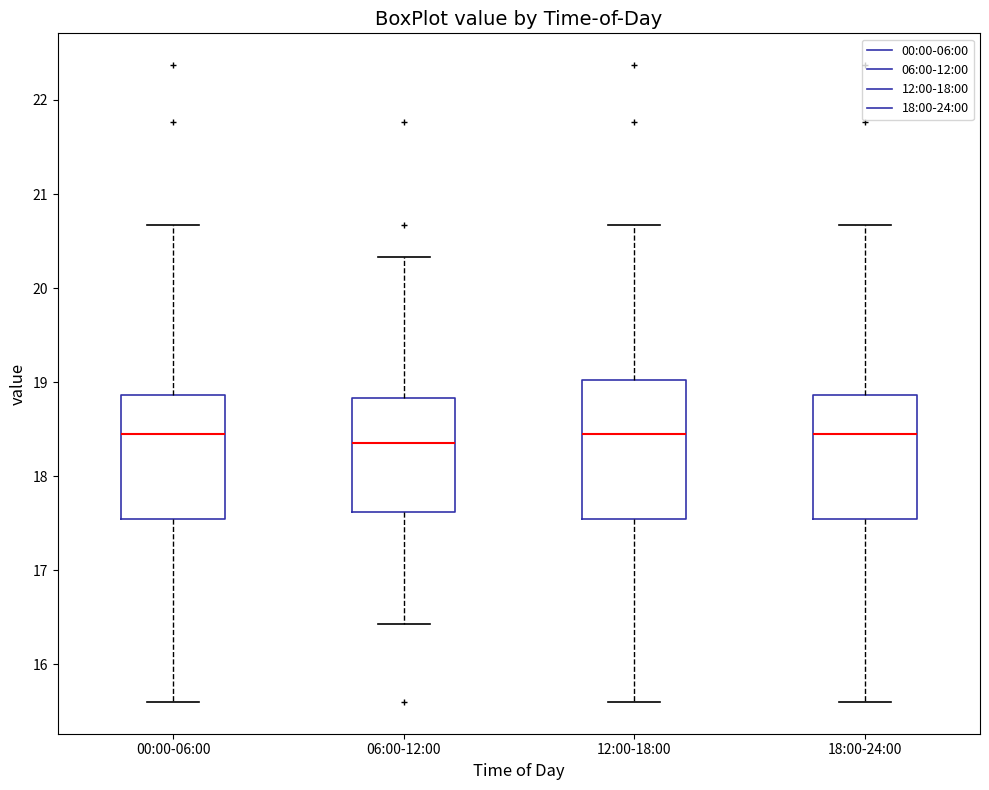

Reading left to right, read every box against the y-axis: the position of its median line, the range the box covers, and the ends of its whiskers. The values are not printed on the chart, so give them approximately, as read against the axis.

00:00-06:00: median 18.5, box 17.5 to 18.9, whiskers 15.6 to 20.7
06:00-12:00: median 18.4, box 17.6 to 18.8, whiskers 16.4 to 20.3
12:00-18:00: median 18.5, box 17.5 to 19.0, whiskers 15.6 to 20.7
18:00-24:00: median 18.5, box 17.5 to 18.9, whiskers 15.6 to 20.7